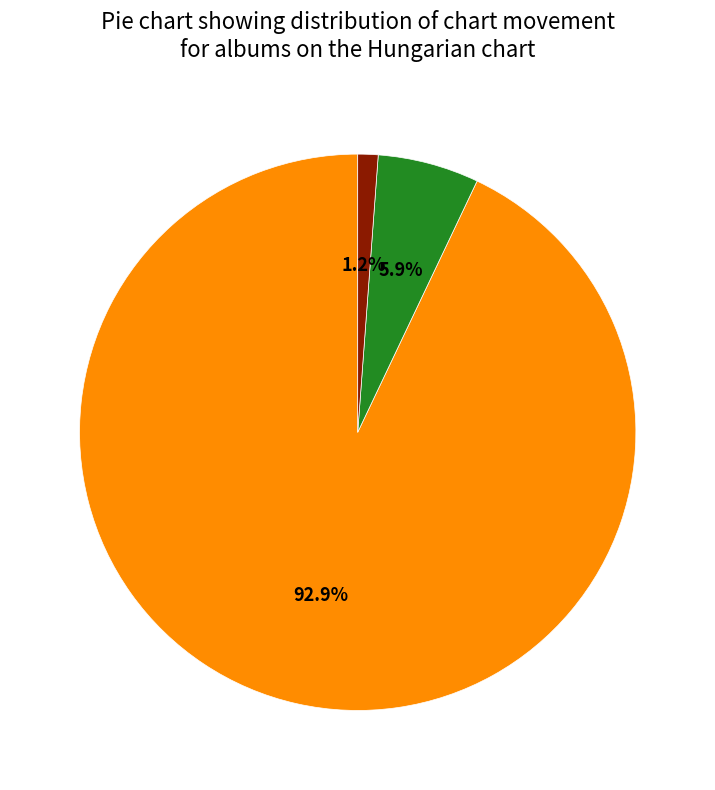

Is there a majority slice in this chart?

Yes